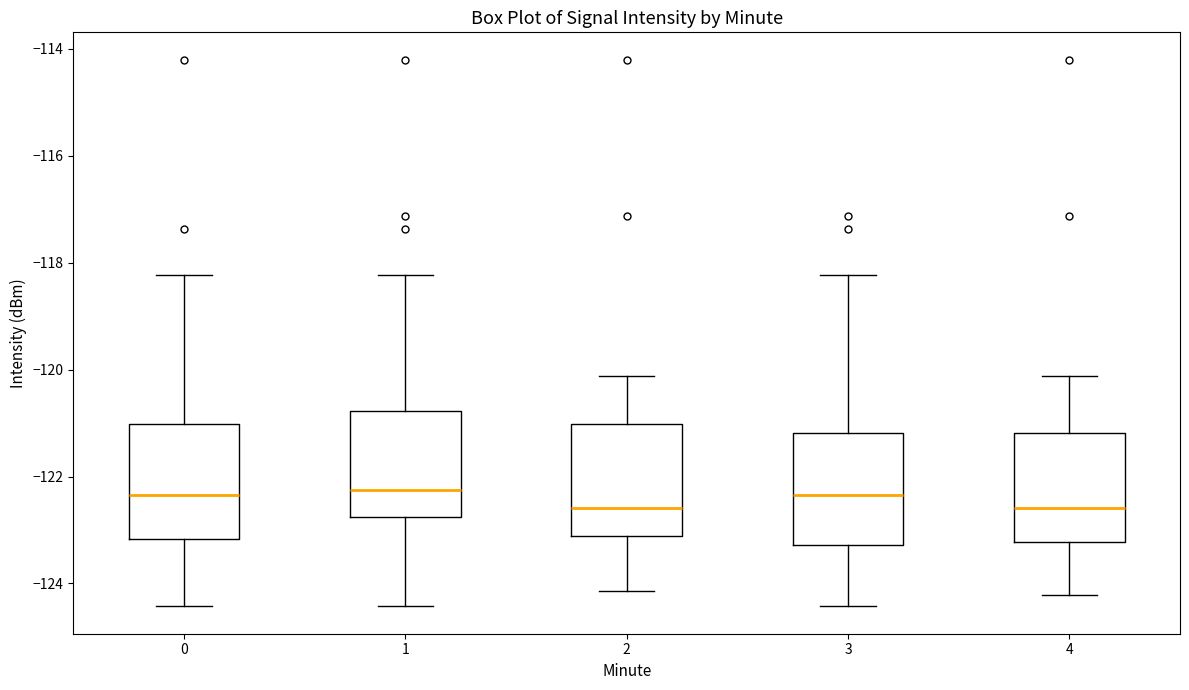

Where is the upper edge of the box at x = 1 on the y-axis? The values are not printed on the chart, so give them approximately, as read against the axis.

-120.8